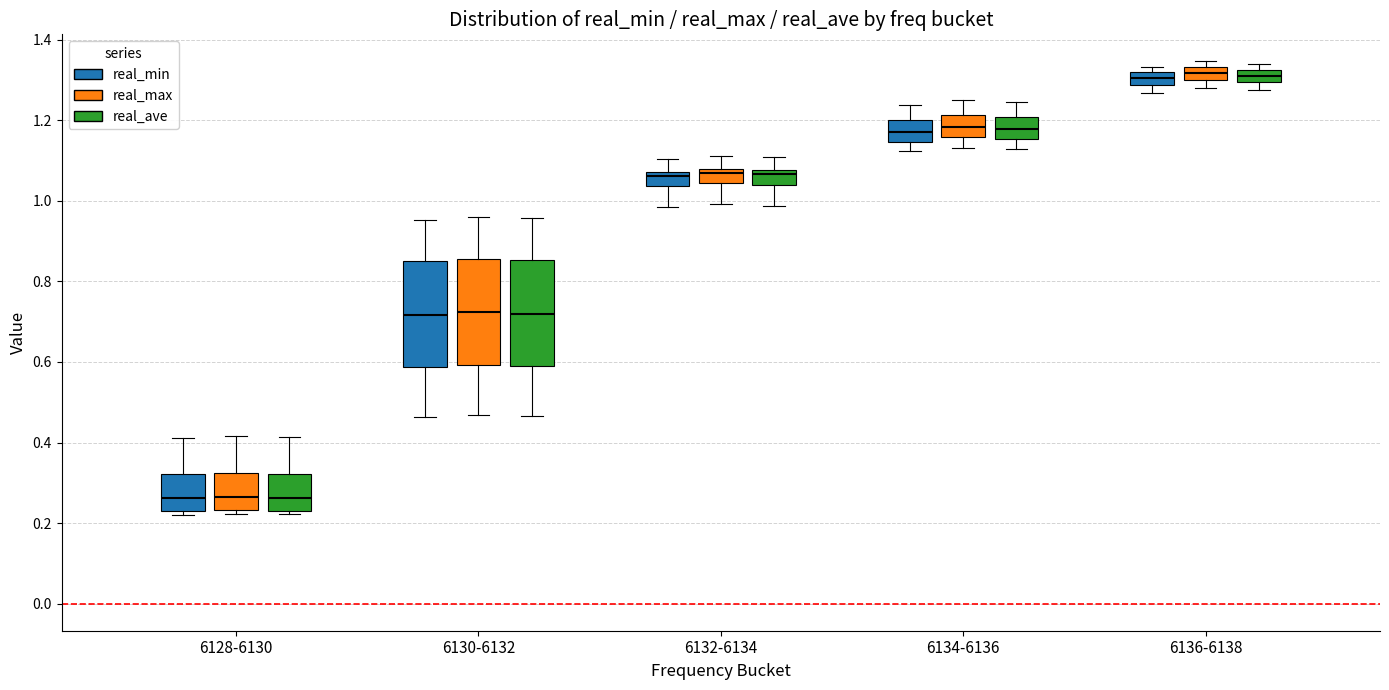

Reading left to right, read every box against the y-axis: the position of its median line, the range the box covers, and the ends of its whiskers. The values are not printed on the chart, so give them approximately, as read against the axis.

6128-6130 (real_min): median 0.26, box 0.24 to 0.32, whiskers 0.22 to 0.42
6128-6130 (real_max): median 0.26, box 0.24 to 0.32, whiskers 0.22 to 0.42
6128-6130 (real_ave): median 0.26, box 0.24 to 0.32, whiskers 0.22 to 0.42
6130-6132 (real_min): median 0.72, box 0.58 to 0.84, whiskers 0.46 to 0.96
6130-6132 (real_max): median 0.72, box 0.60 to 0.86, whiskers 0.46 to 0.96
6130-6132 (real_ave): median 0.72, box 0.58 to 0.86, whiskers 0.46 to 0.96
6132-6134 (real_min): median 1.06, box 1.04 to 1.08, whiskers 0.98 to 1.10
6132-6134 (real_max): median 1.06, box 1.04 to 1.08, whiskers 1.00 to 1.12
6132-6134 (real_ave): median 1.06, box 1.04 to 1.08, whiskers 0.98 to 1.10
6134-6136 (real_min): median 1.18, box 1.14 to 1.20, whiskers 1.12 to 1.24
6134-6136 (real_max): median 1.18, box 1.16 to 1.22, whiskers 1.14 to 1.26
6134-6136 (real_ave): median 1.18, box 1.16 to 1.20, whiskers 1.12 to 1.24
6136-6138 (real_min): median 1.30, box 1.28 to 1.32, whiskers 1.26 to 1.34
6136-6138 (real_max): median 1.32, box 1.30 to 1.34, whiskers 1.28 to 1.34 (just above the box's upper edge)
6136-6138 (real_ave): median 1.32 (inside the box), box 1.30 to 1.32, whiskers 1.28 to 1.34